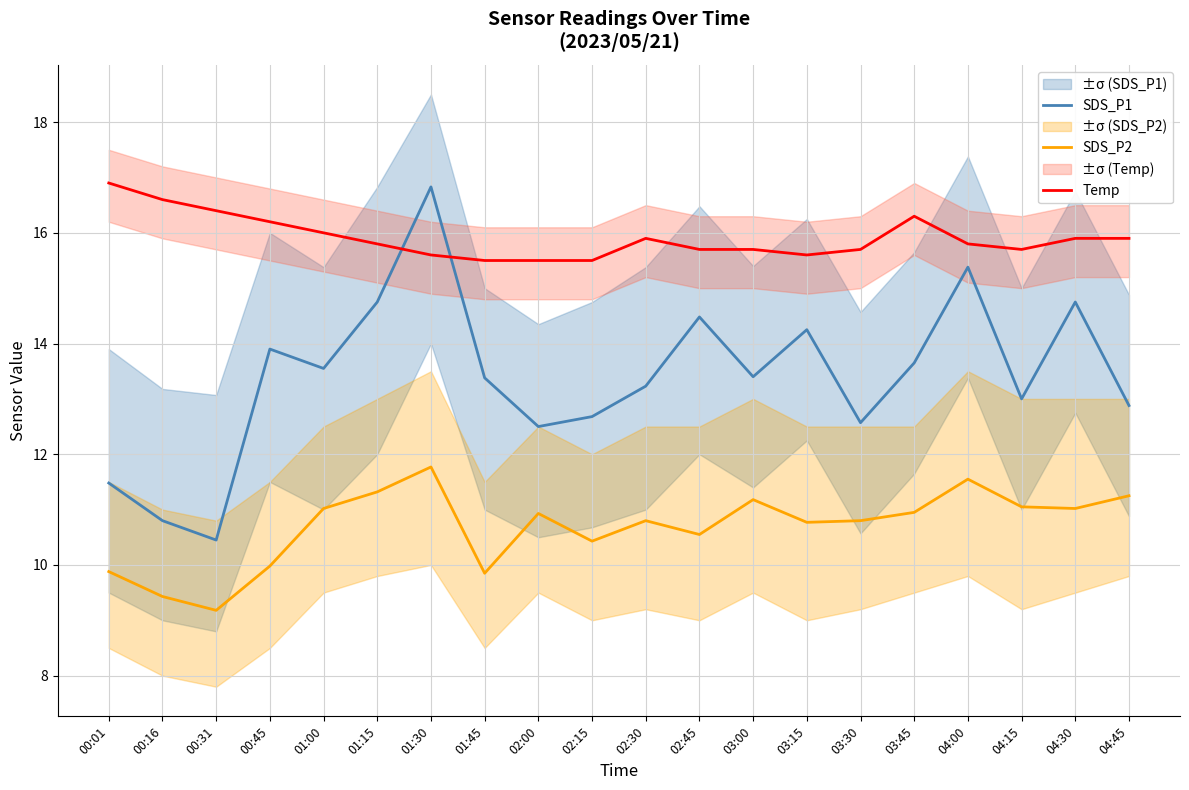

In SDS_P2, how many points are lower than both neighbors (excluding endpoints)?

6